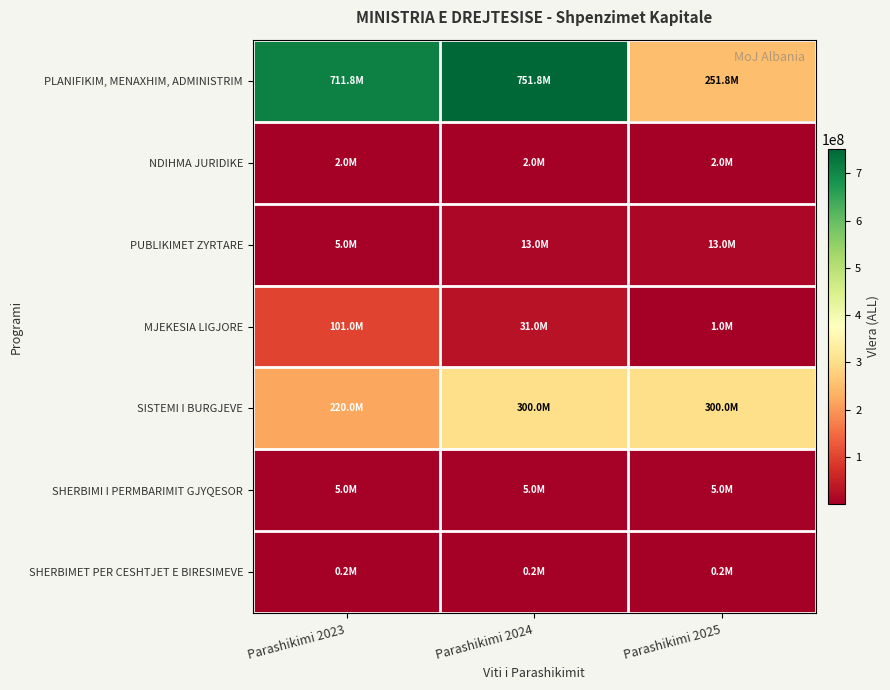

Reading right to left, extract all data points from this chart.

PLANIFIKIM, MENAXHIM, ADMINISTRIM: Parashikimi 2025=251800000	Parashikimi 2024=751800000	Parashikimi 2023=711800000
NDIHMA JURIDIKE: Parashikimi 2025=2000000	Parashikimi 2024=2000000	Parashikimi 2023=2000000
PUBLIKIMET ZYRTARE: Parashikimi 2025=13000000	Parashikimi 2024=13000000	Parashikimi 2023=5000000
MJEKESIA LIGJORE: Parashikimi 2025=1000000	Parashikimi 2024=31000000	Parashikimi 2023=101000000
SISTEMI I BURGJEVE: Parashikimi 2025=300000000	Parashikimi 2024=300000000	Parashikimi 2023=220000000
SHERBIMI I PERMBARIMIT GJYQESOR: Parashikimi 2025=5000000	Parashikimi 2024=5000000	Parashikimi 2023=5000000
SHERBIMET PER CESHTJET E BIRESIMEVE: Parashikimi 2025=200000	Parashikimi 2024=200000	Parashikimi 2023=200000